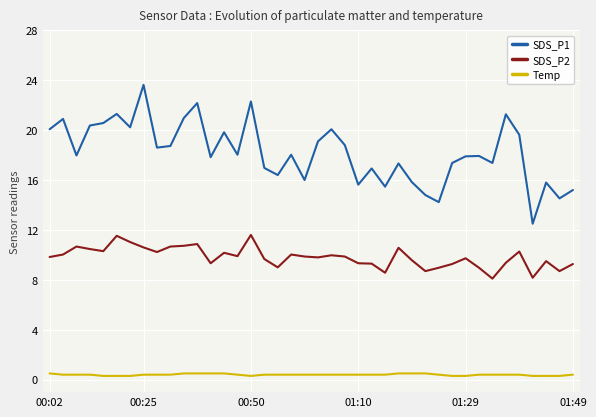

List the series in order of their peak value, lowest first.

Temp, SDS_P2, SDS_P1